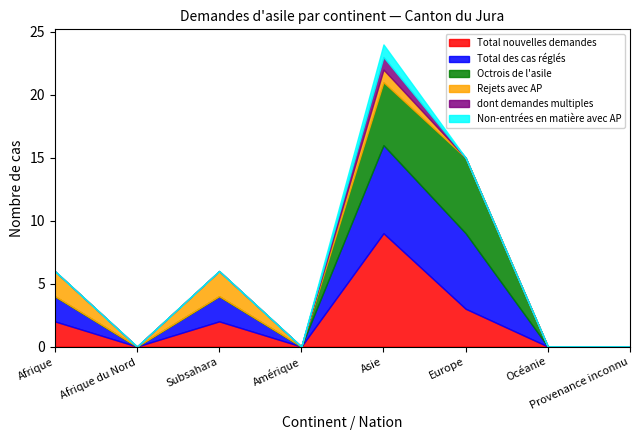

At which category is the sum across all series the highest?

Asie